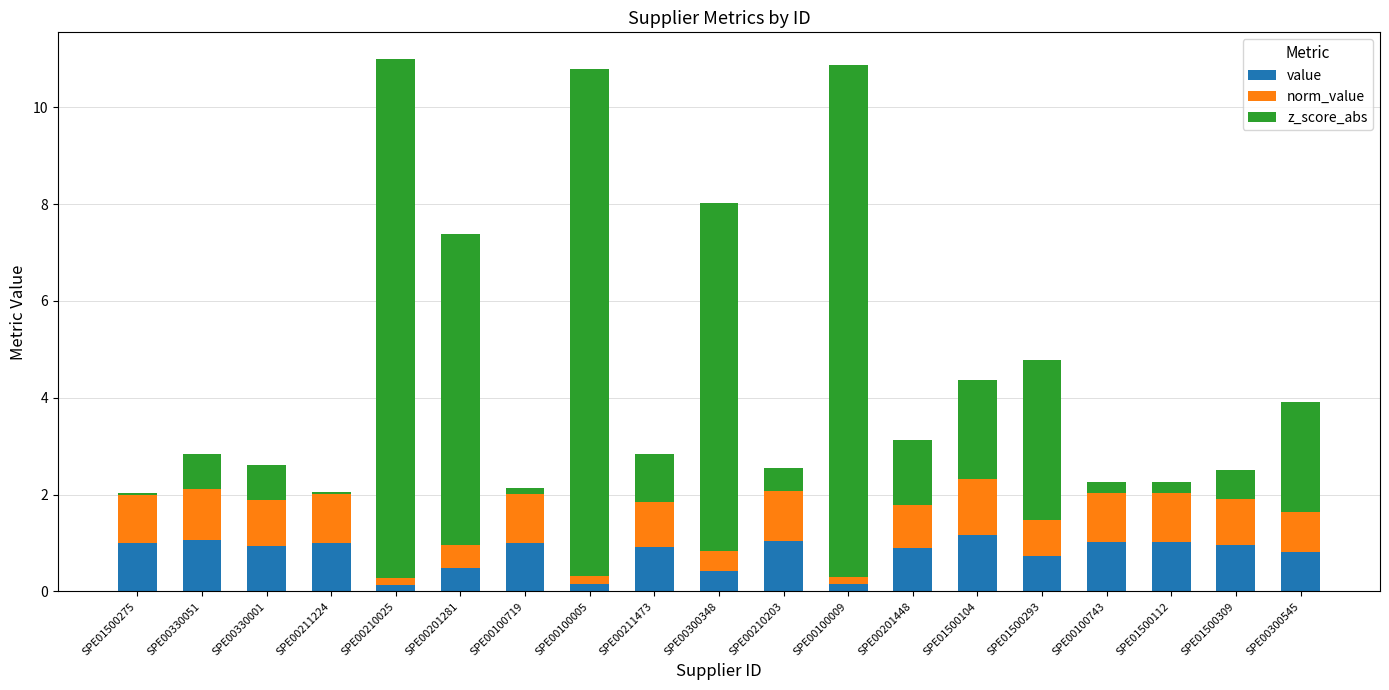

True or false: value has a value of 1.0 at SPE00100743.

True